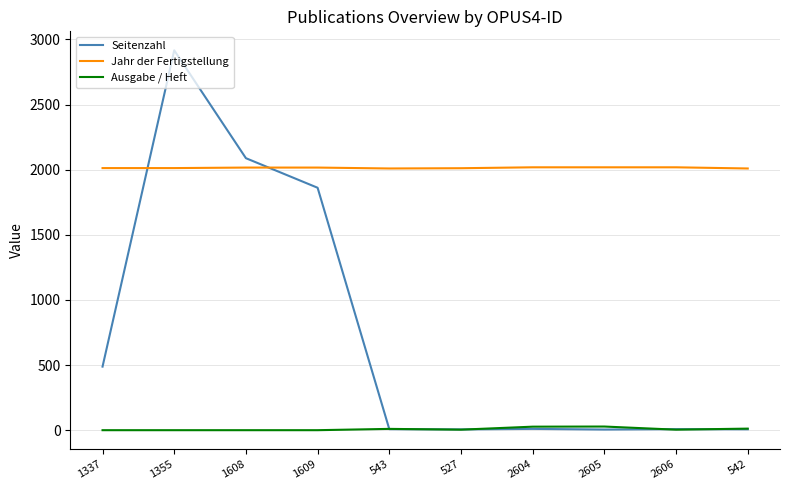

What is the difference between the highest and lowest values at 2606?

2014